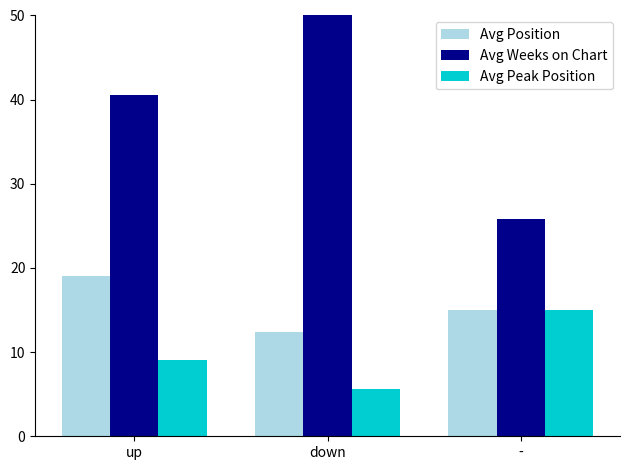

How many bars are there in each group?

3